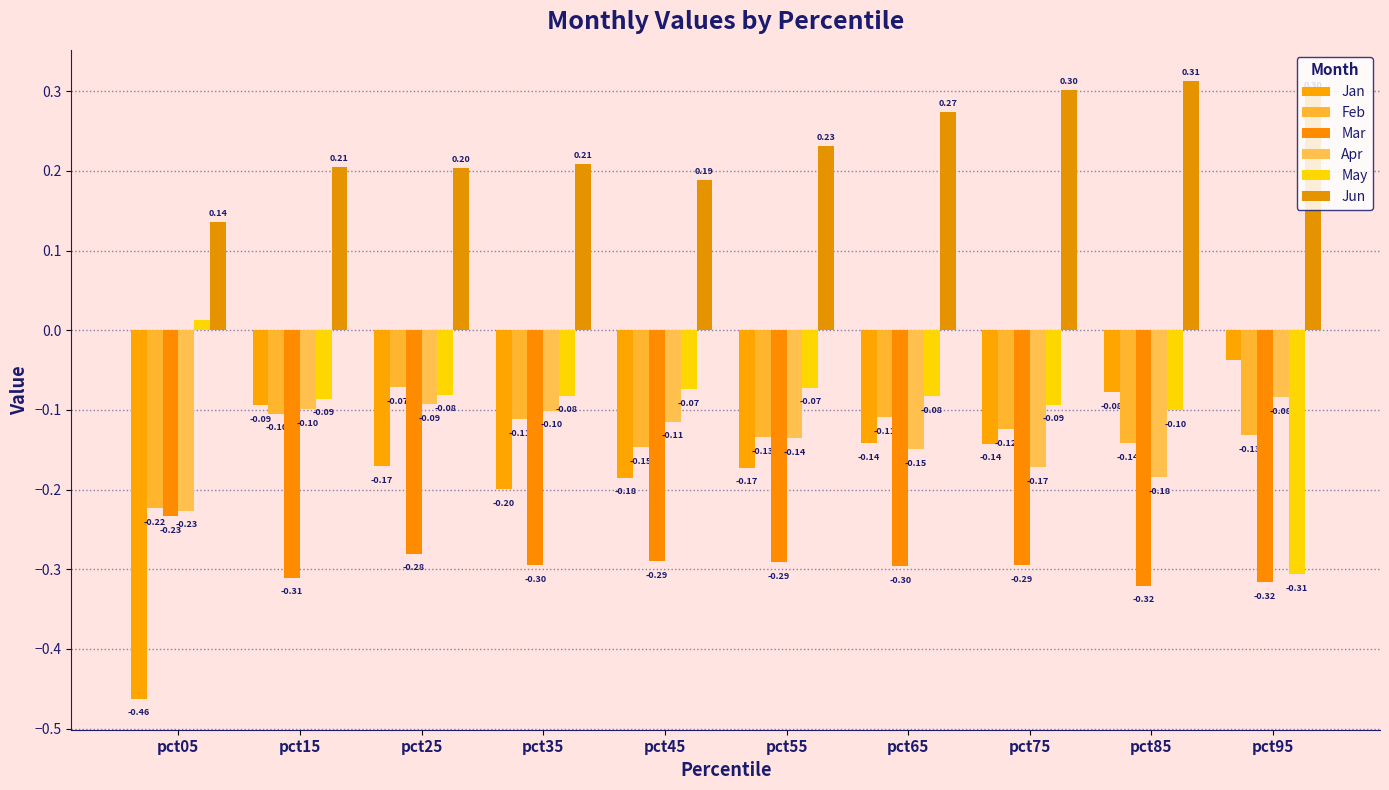

Count the number of categories in the chart.

10